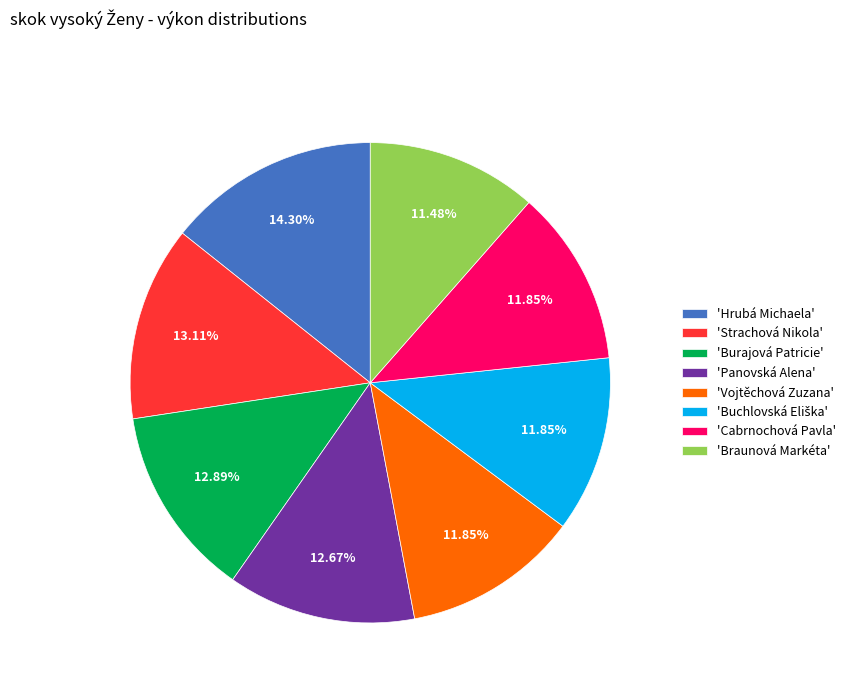

Approximately how many times larger is the value at 'Cabrnochová Pavla' compared to 'Strachová Nikola'?

0.9